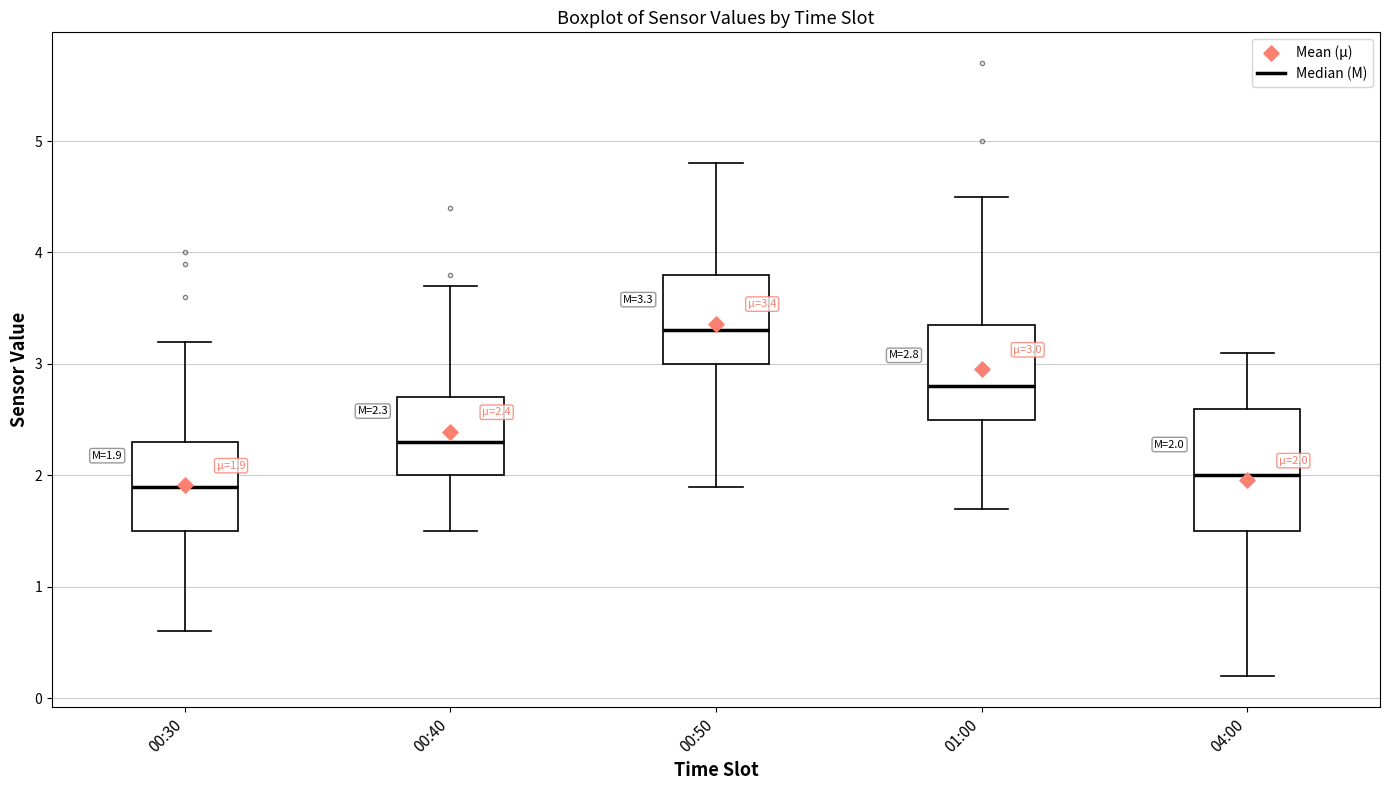

Comparing the boxes themselves (not the whiskers), which one is the tallest?

04:00